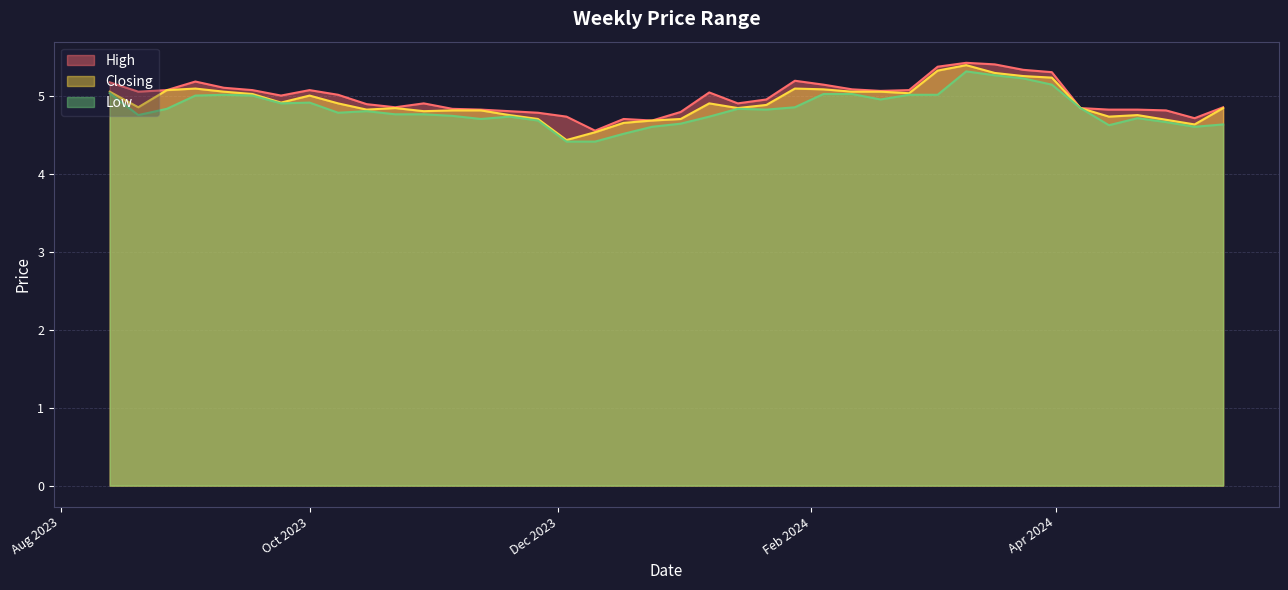

True or false: Low and Closing cross at least once.

False